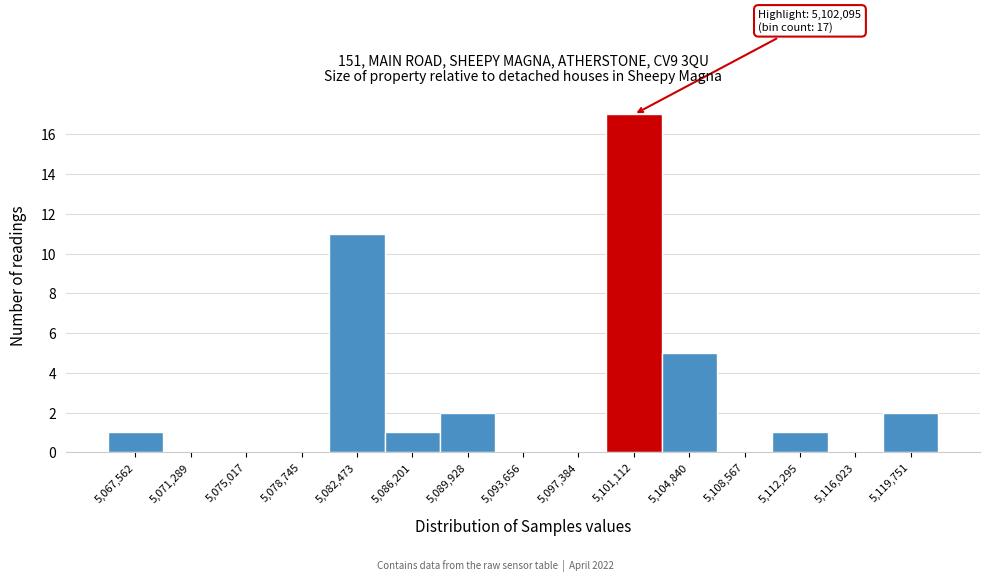

Reading left to right, list all the values displayed in this chart.

5,067,562=1	5,071,289=0	5,075,017=0	5,078,745=0	5,082,473=11	5,086,201=1	5,089,928=2	5,093,656=0	5,097,384=0	5,101,112=17	5,104,840=5	5,108,567=0	5,112,295=1	5,116,023=0	5,119,751=2